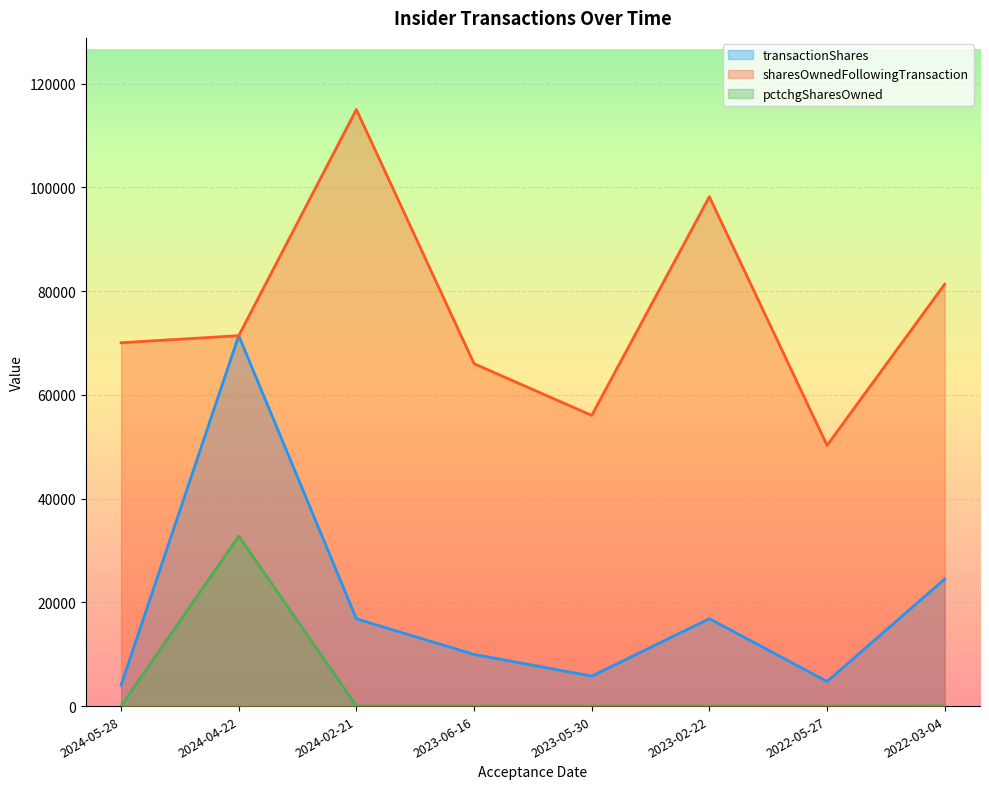

What is the total value across all series at 2023-02-22?

115053